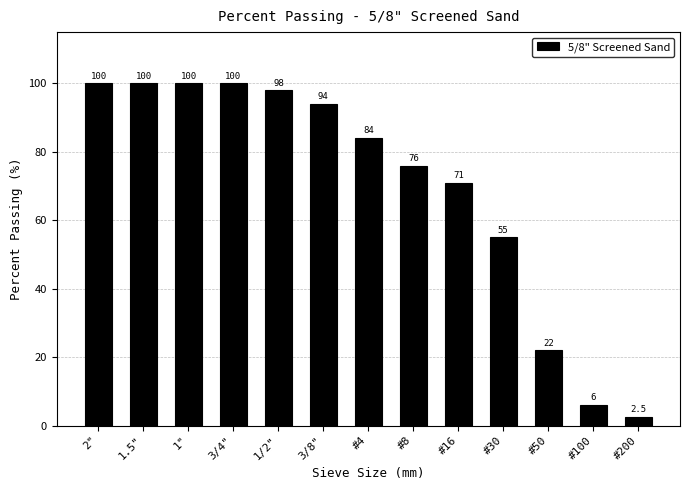

Reading right to left, transcribe all the data shown in this chart.

#200=2.5	#100=6.0	#50=22.0	#30=55.0	#16=71.0	#8=76.0	#4=84.0	3/8"=94.0	1/2"=98.0	3/4"=100.0	1"=100.0	1.5"=100.0	2"=100.0